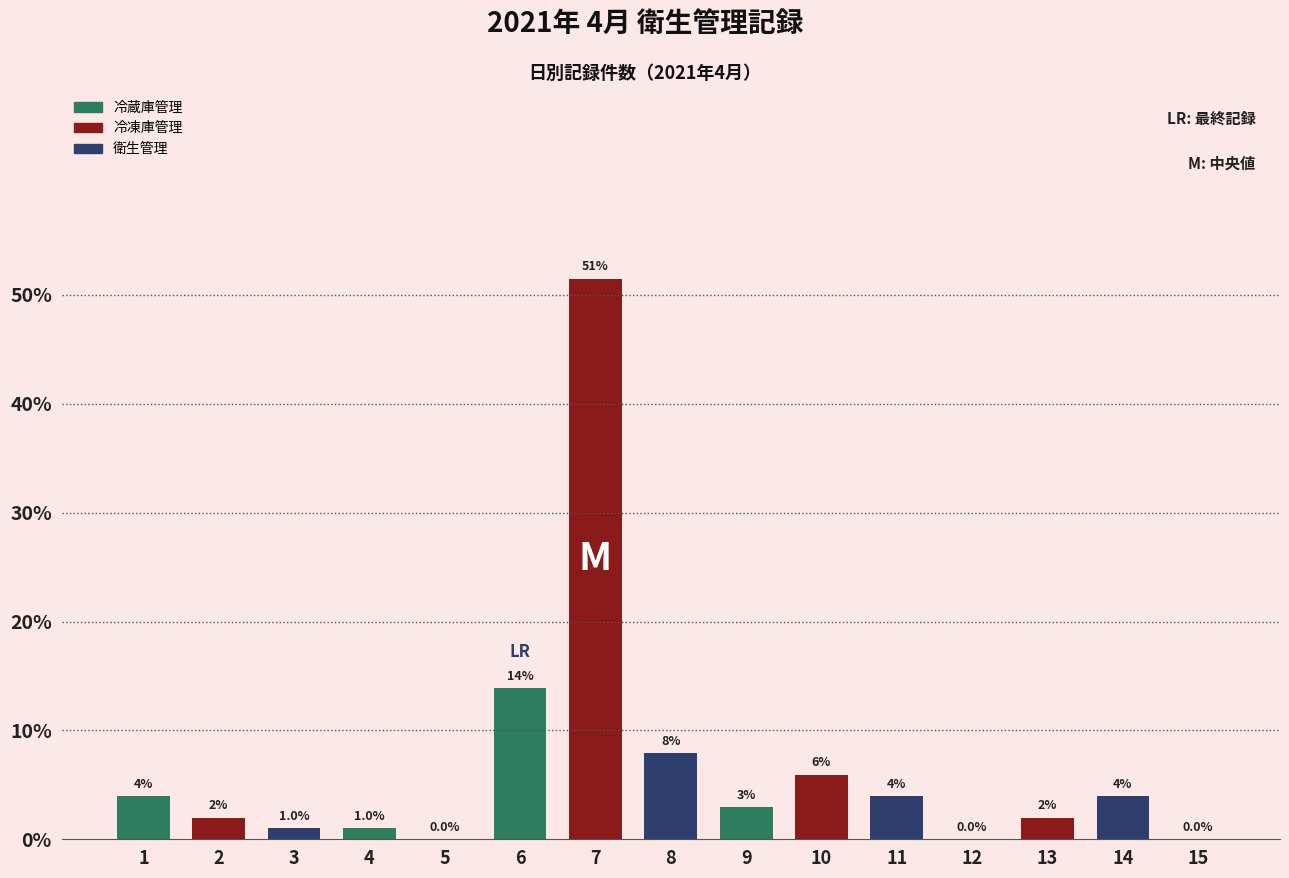

Count the number of data series in this chart.

1